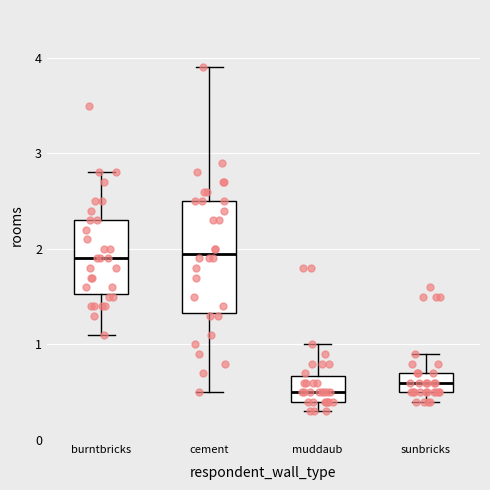

Reading left to right, read every box against the y-axis: the position of its median line, the range the box covers, and the ends of its whiskers. The values are not printed on the chart, so give them approximately, as read against the axis.

burntbricks: median 1.9, box 1.5 to 2.3, whiskers 1.1 to 2.8
cement: median 2.0, box 1.3 to 2.5, whiskers 0.5 to 3.9
muddaub: median 0.5, box 0.4 to 0.7, whiskers 0.3 to 1.0
sunbricks: median 0.6, box 0.5 to 0.7, whiskers 0.4 to 0.9